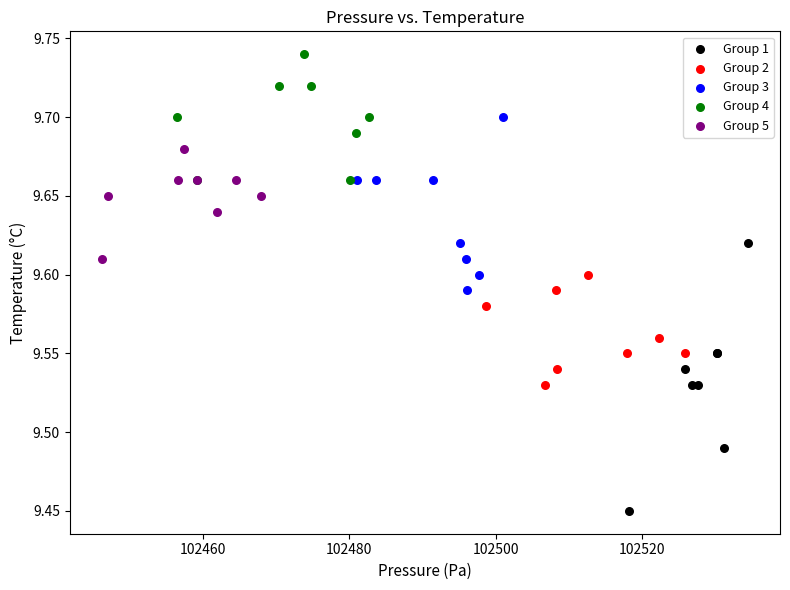

Which series reaches the maximum Y coordinate?

Group 4